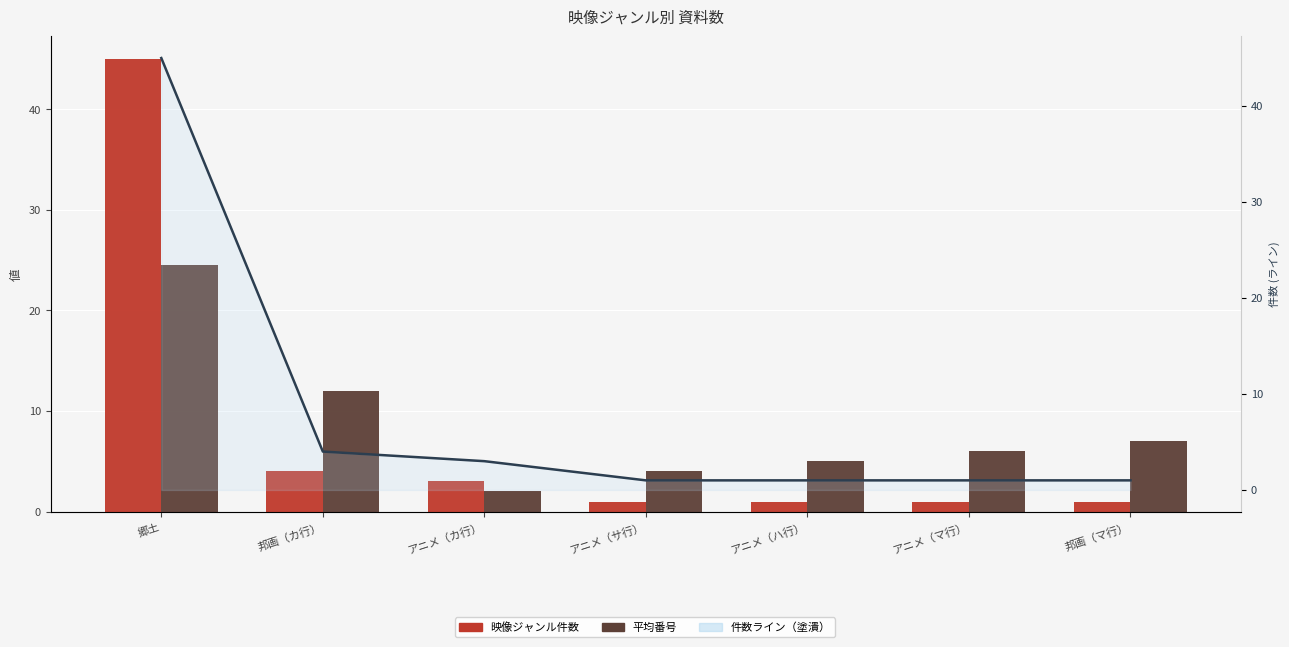

What is the value of the 映像ジャンル件数 bar at the 7th from the left?

1.0